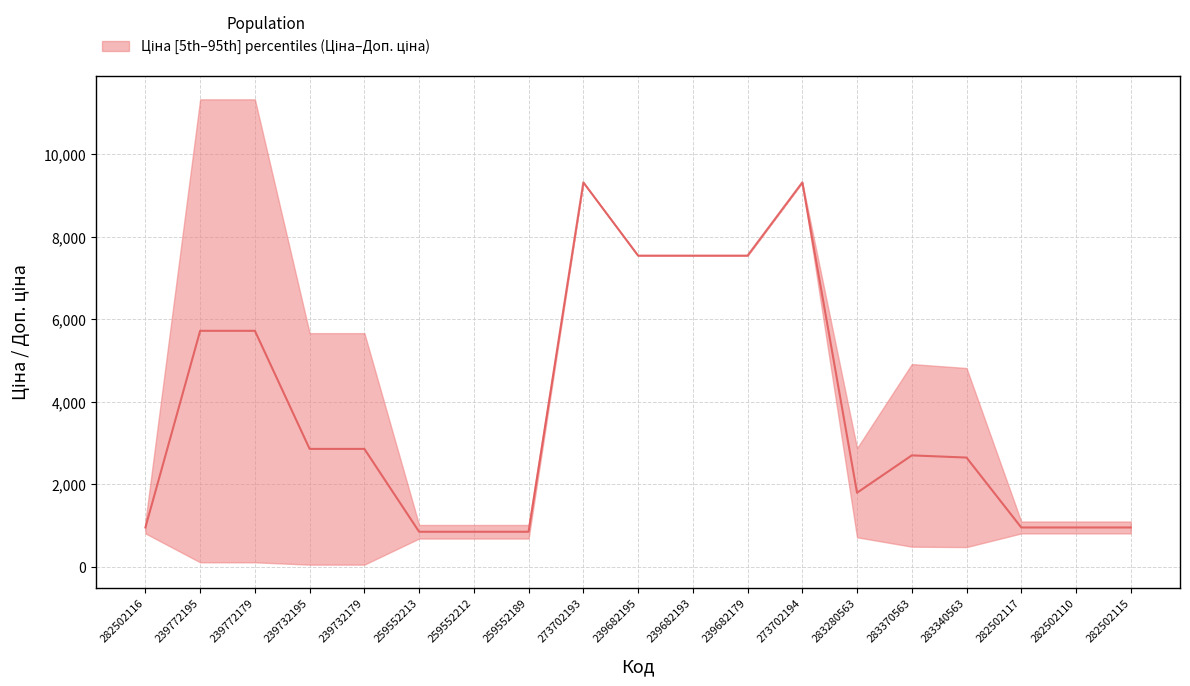

What is the label of the 7th point from the right?

273702194